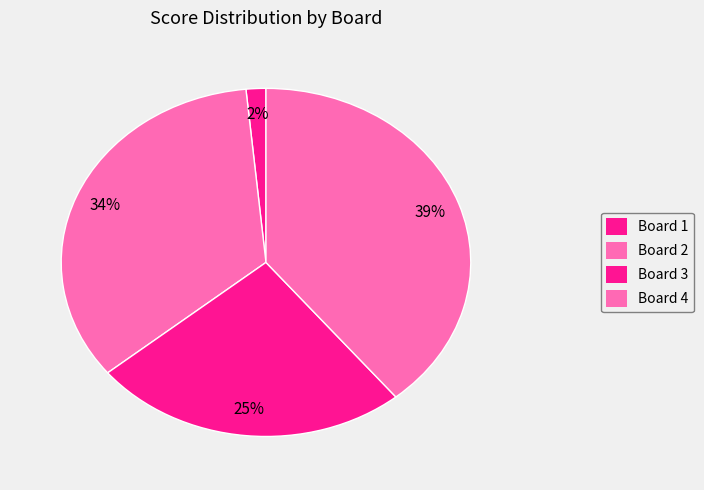

Does any single category account for the majority?

No